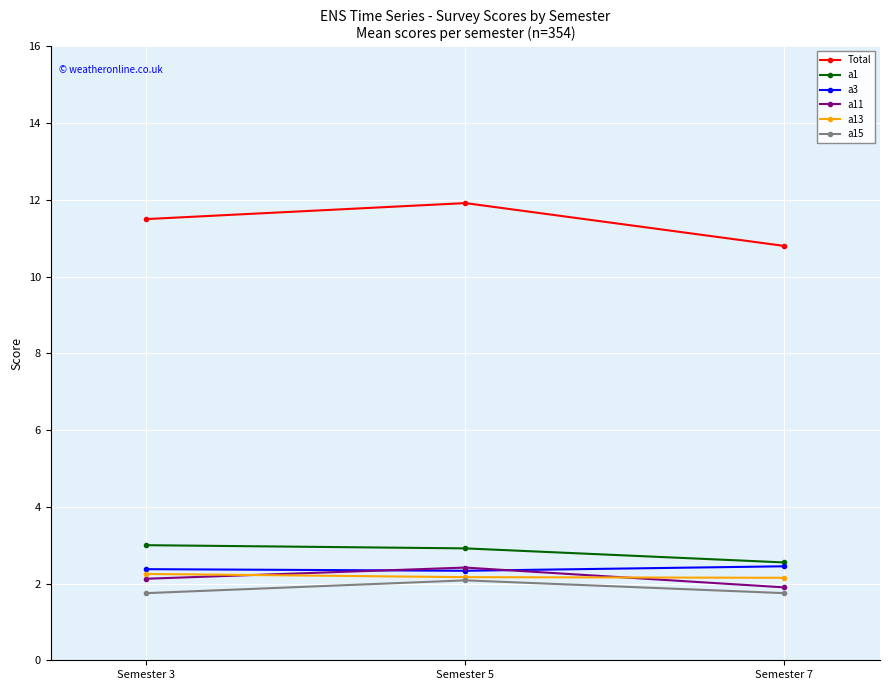

At how many categories does at least one series exceed 2?

3